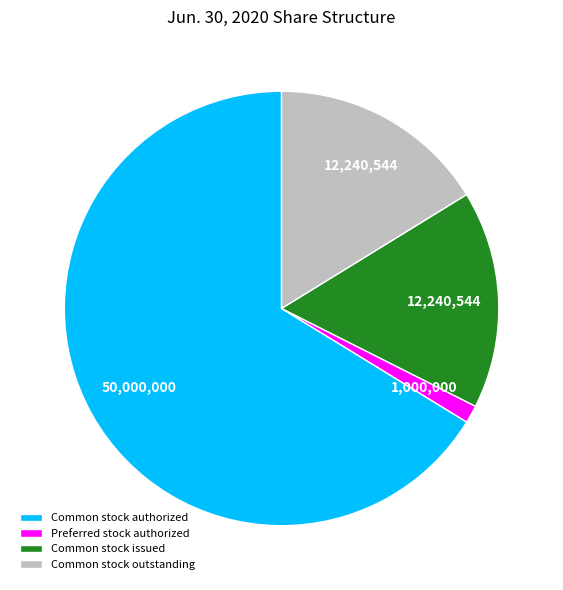

How many segments does this pie chart have?

4